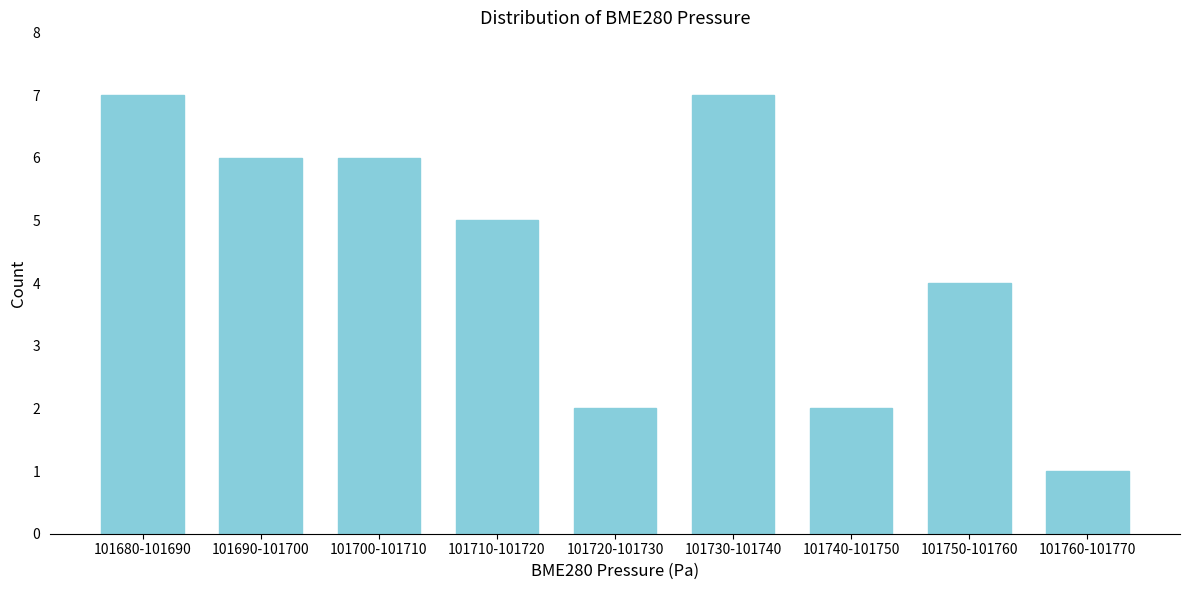

Reading left to right, extract all data points from this chart.

101680-101690=7	101690-101700=6	101700-101710=6	101710-101720=5	101720-101730=2	101730-101740=7	101740-101750=2	101750-101760=4	101760-101770=1